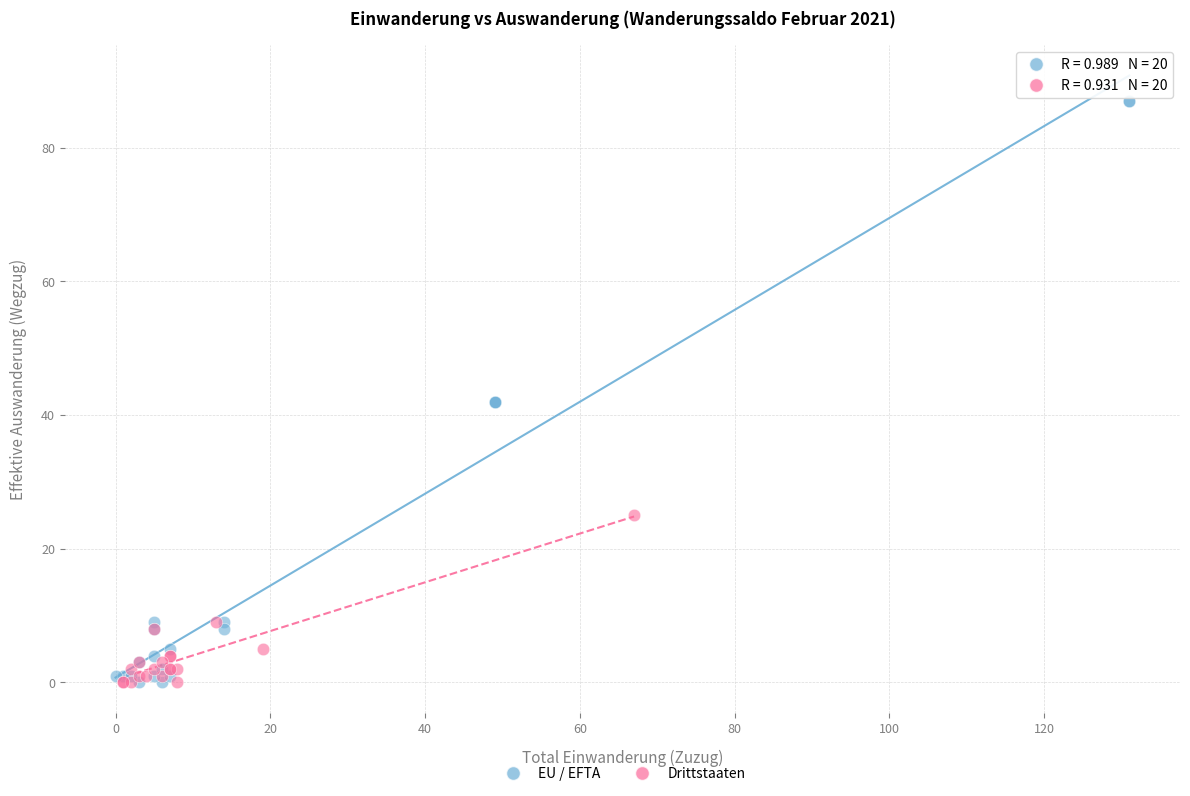

What are all the series names shown in the legend?

EU / EFTA, Drittstaaten